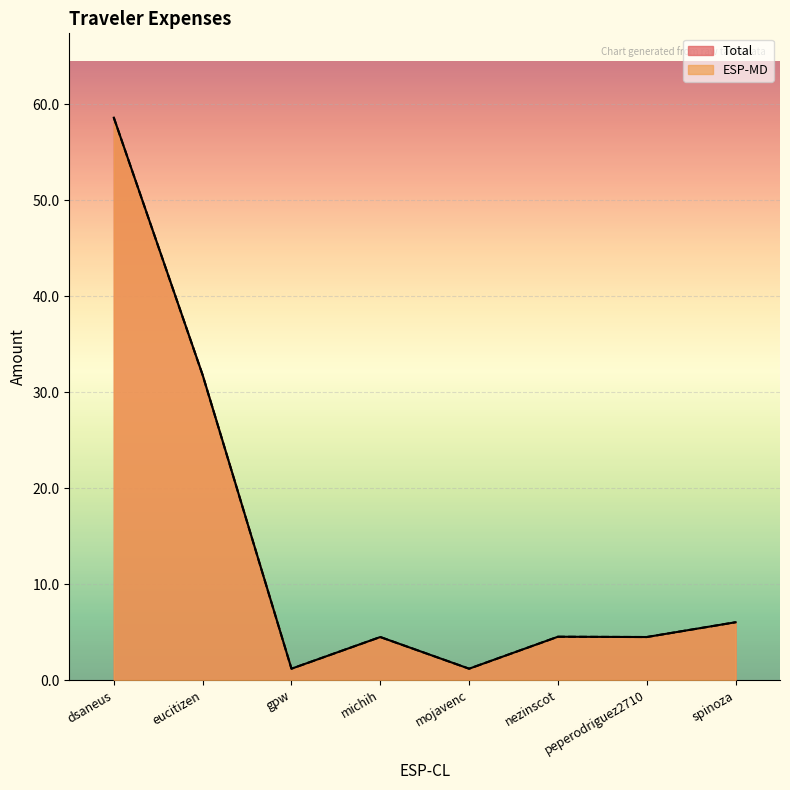

What is the difference between the maximum and second lowest values in the ESP-MD series?

57.4